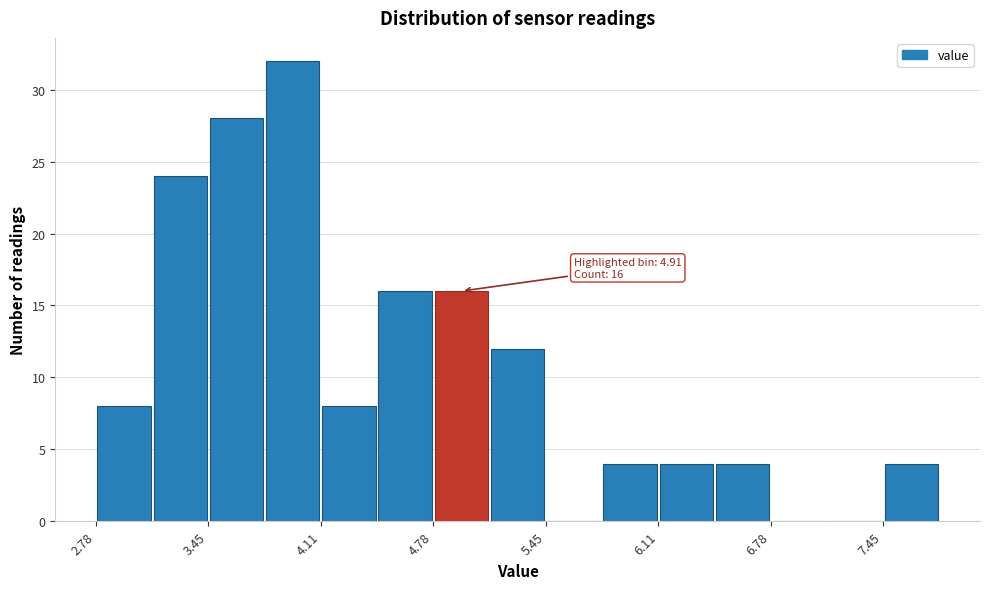

Read against the x-axis, roughly where is the centre of the tallest bar?

3.9